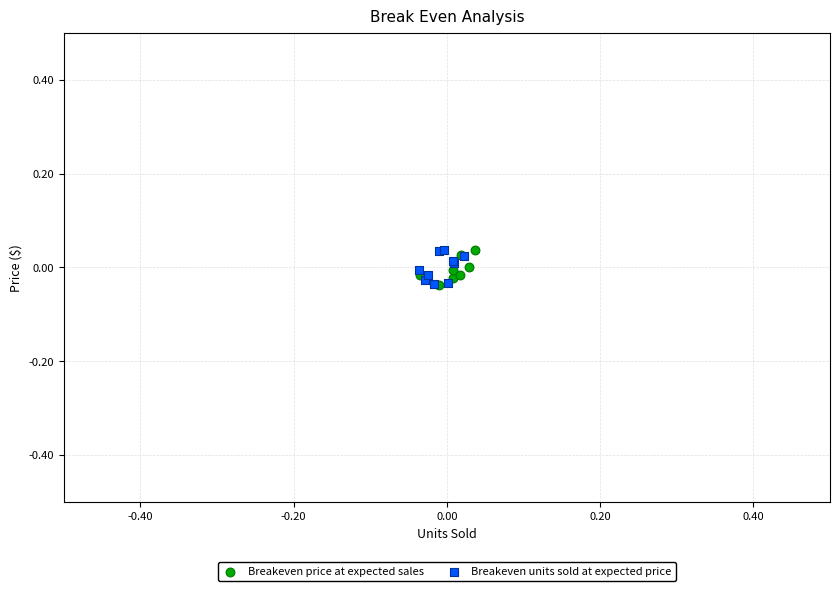

What are all the series names shown in the legend?

Breakeven price at expected sales, Breakeven units sold at expected price